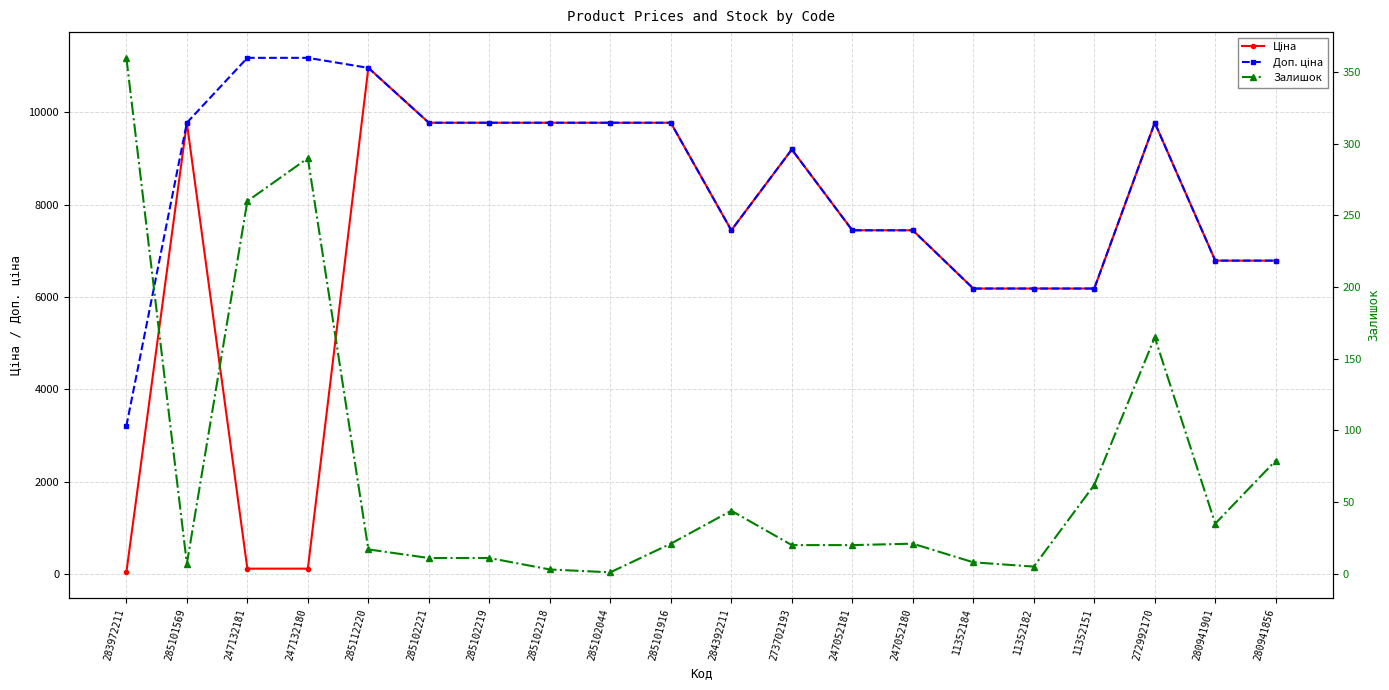

Between 280941901 and 11352184, which is larger?

280941901